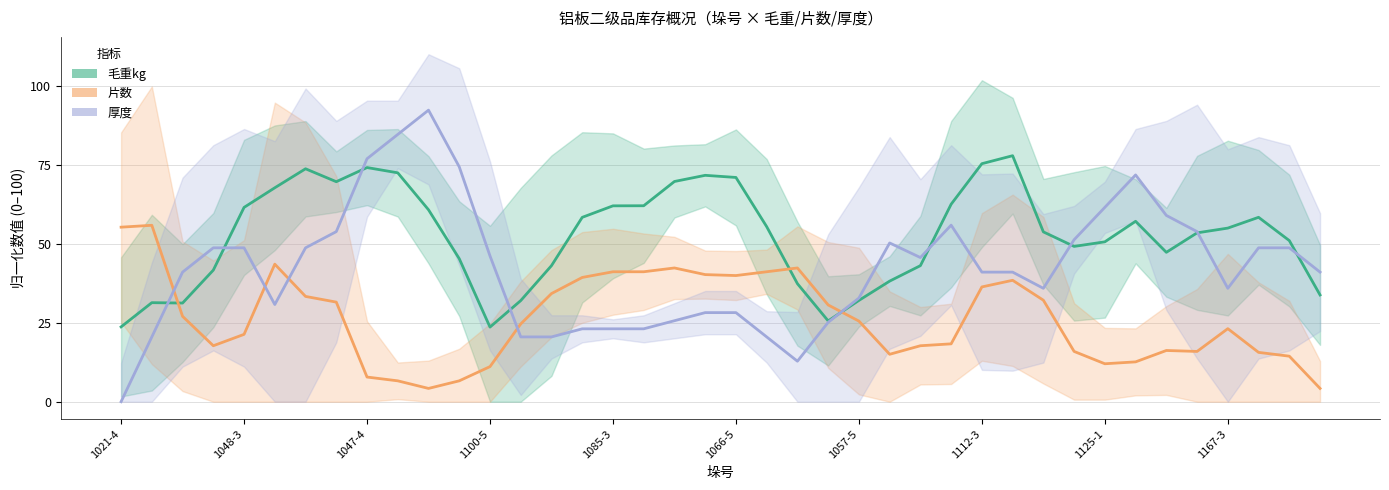

Where is the first local maximum for 毛重kg?

1048-3